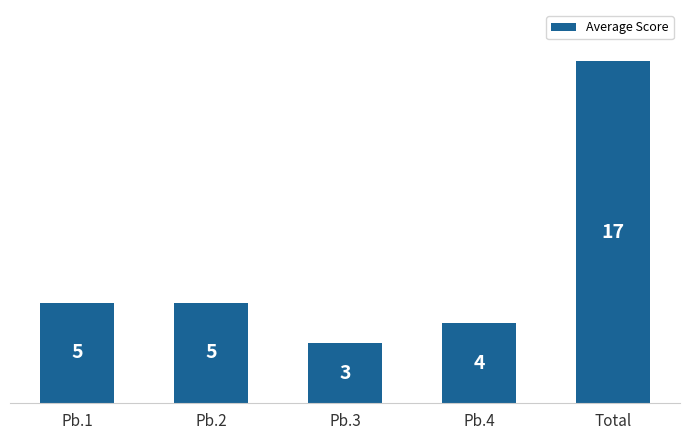

Are the bars horizontal?

No